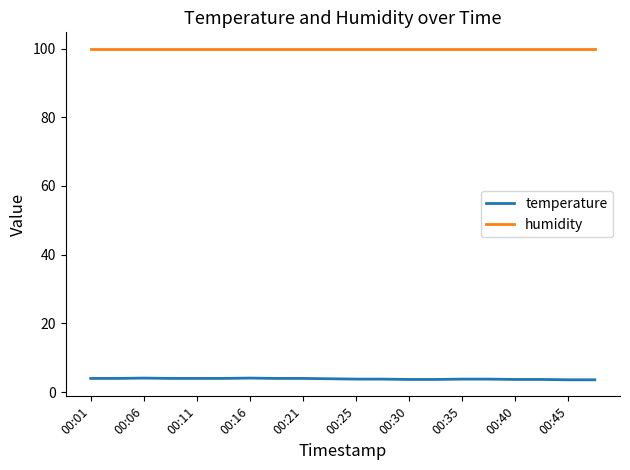

What is the lowest value of the humidity series?

99.9